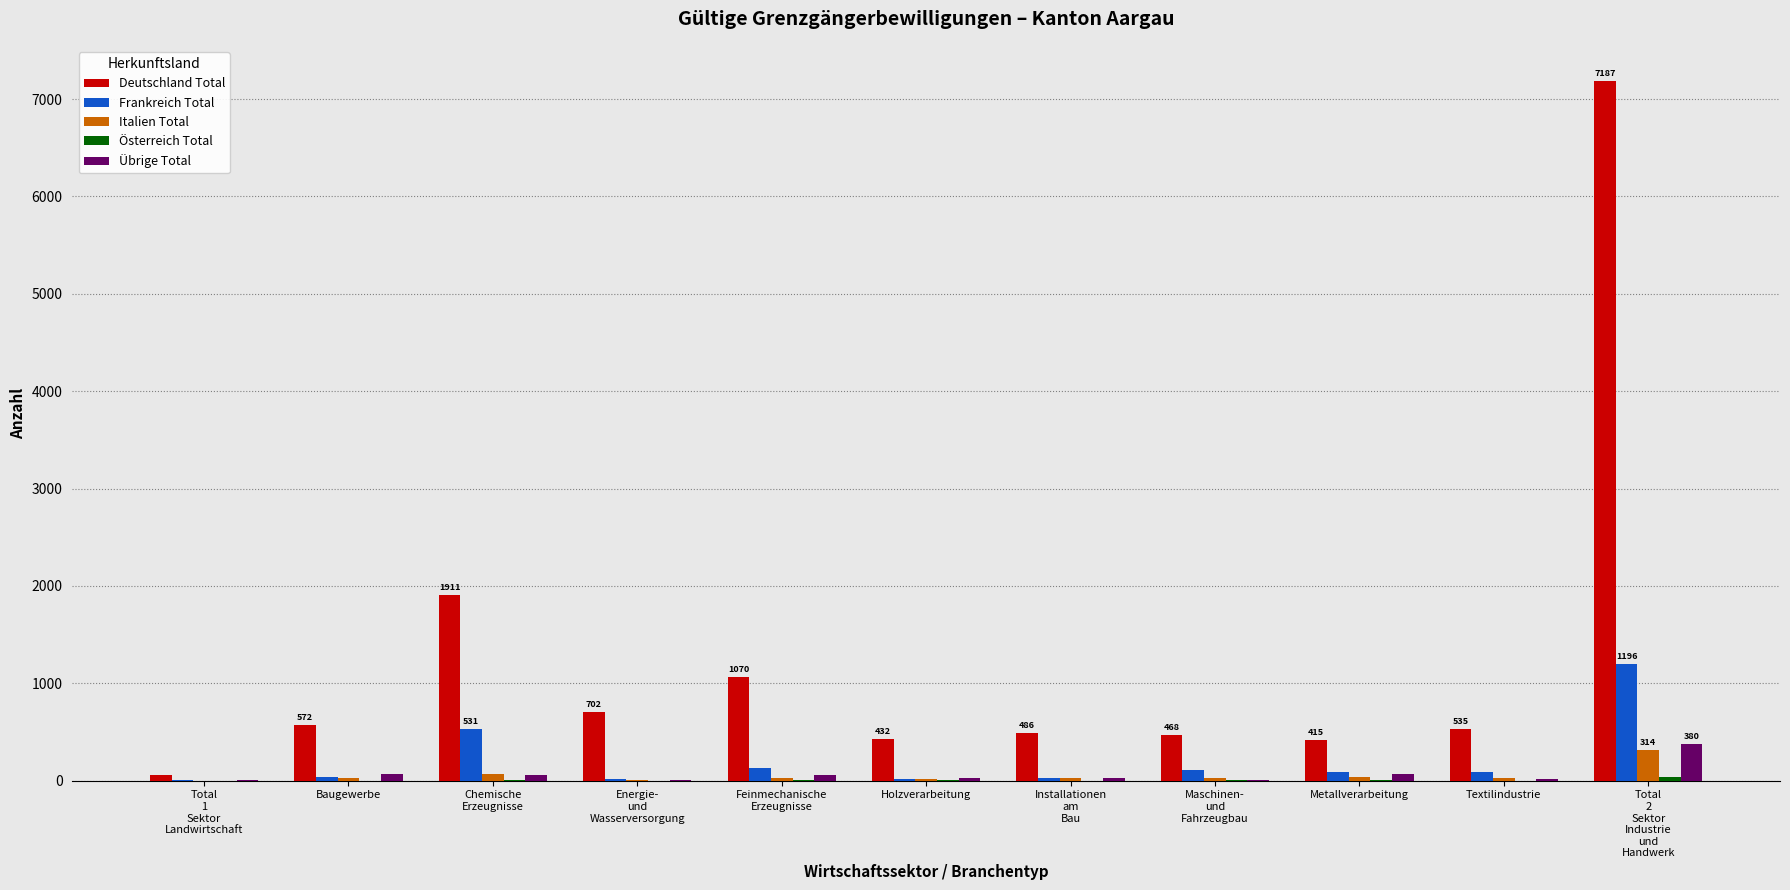

What is the greatest value displayed?

7187